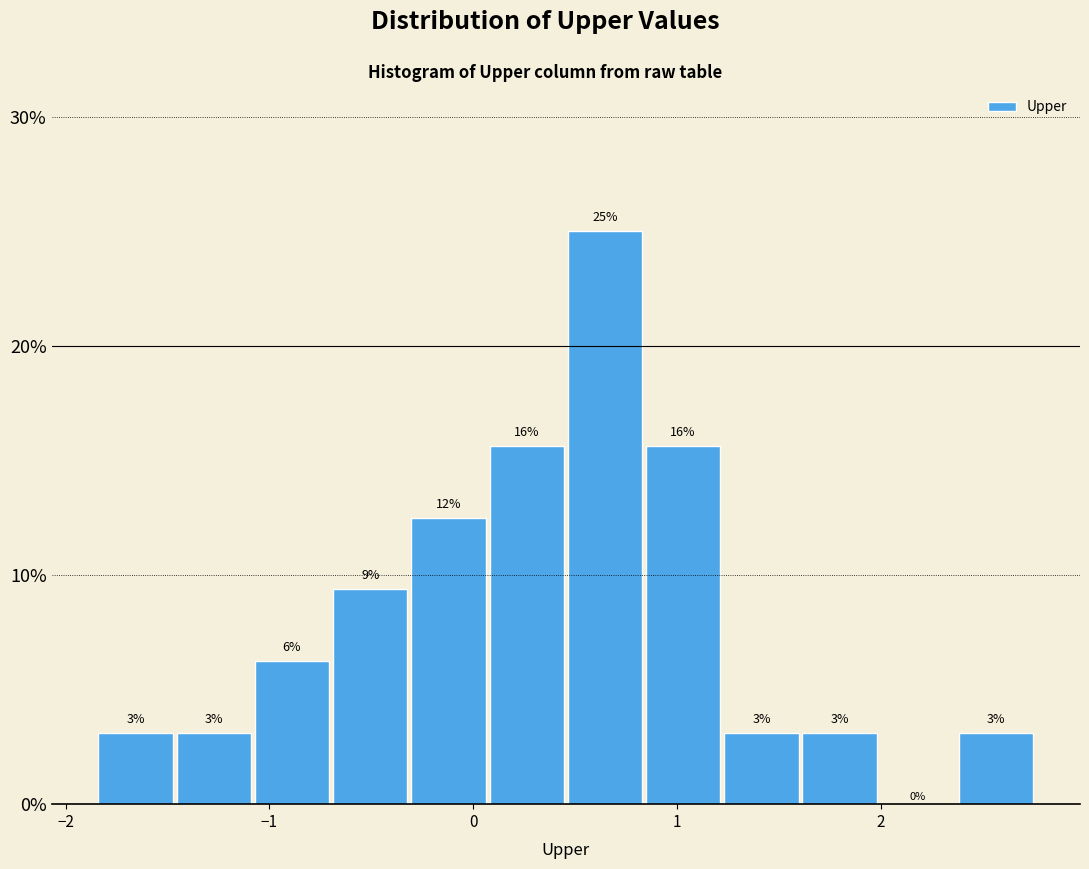

Read against the x-axis, roughly where is the centre of the tallest bar?

0.6